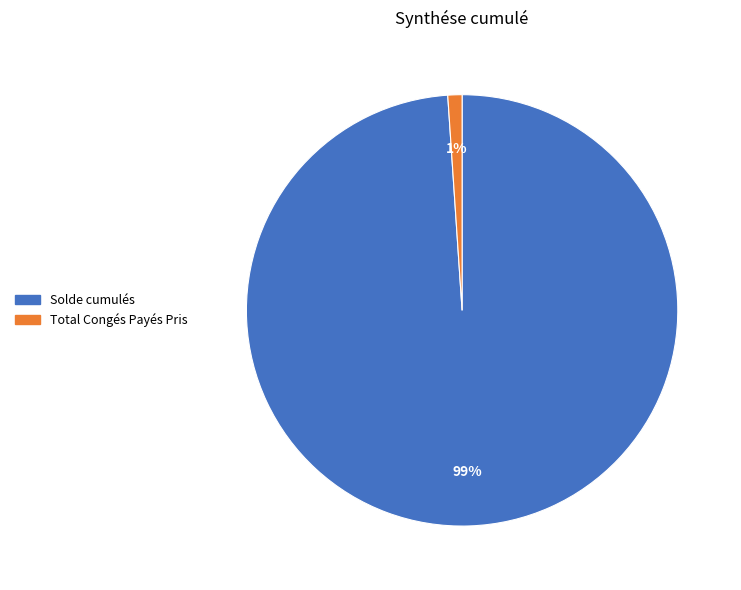

Rank the categories by value from highest to lowest.

Solde cumulés, Total Congés Payés Pris